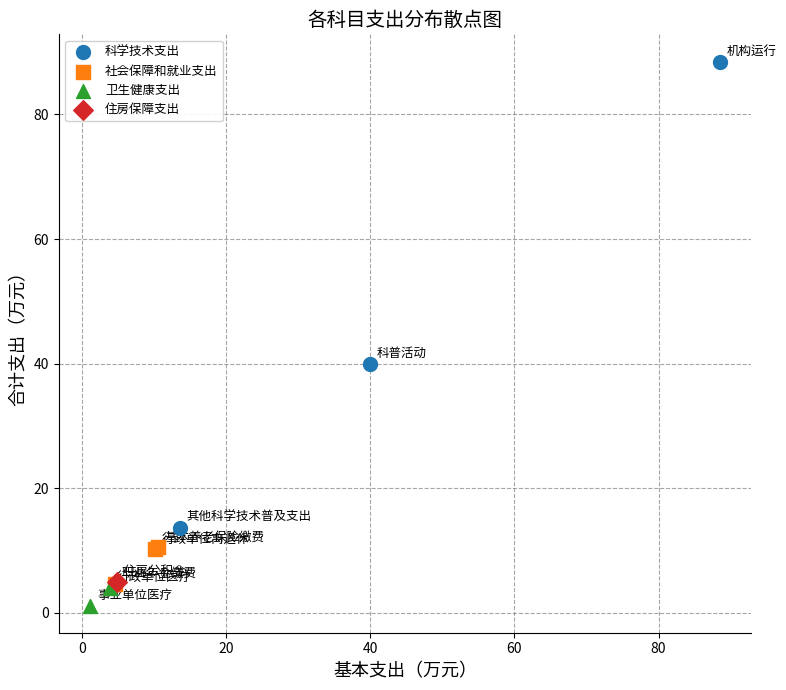

What are all the series names shown in the legend?

科学技术支出, 社会保障和就业支出, 卫生健康支出, 住房保障支出